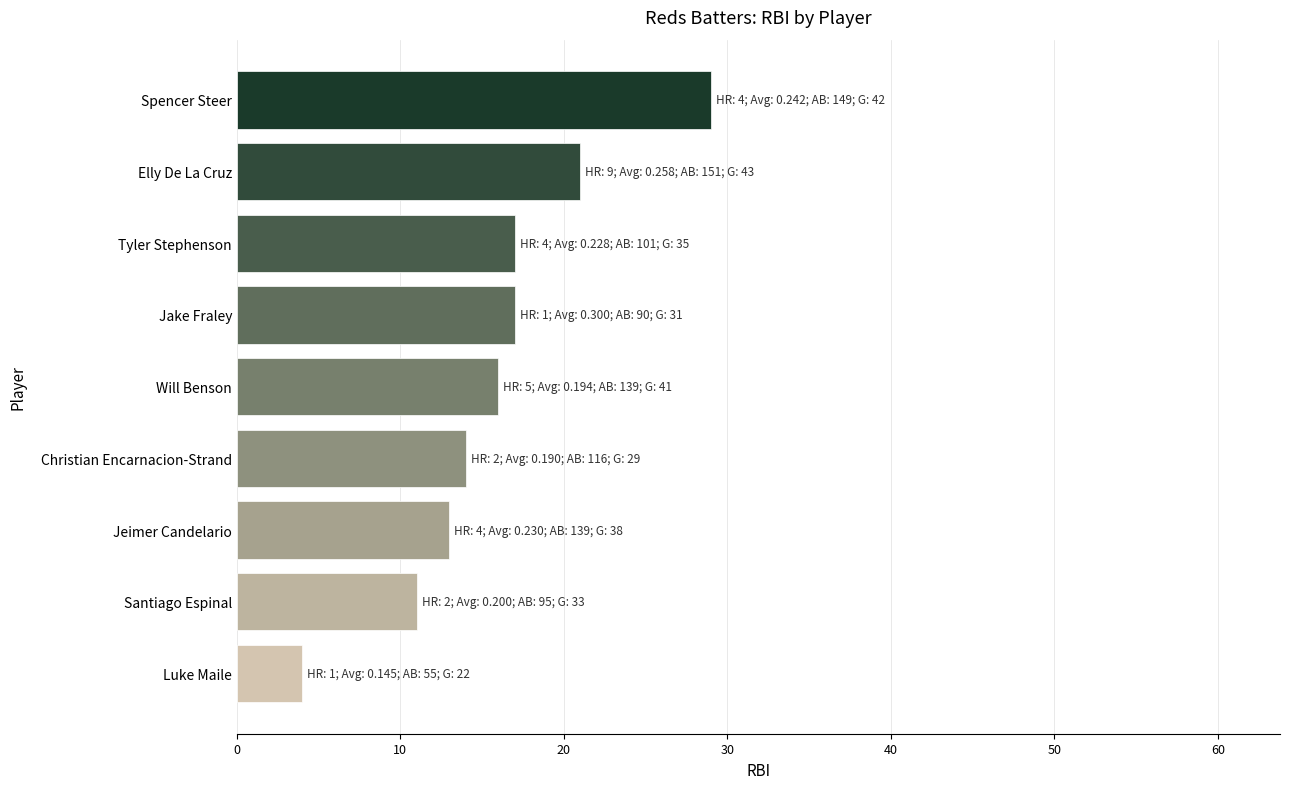

Between Luke Maile and Elly De La Cruz, which is larger?

Elly De La Cruz